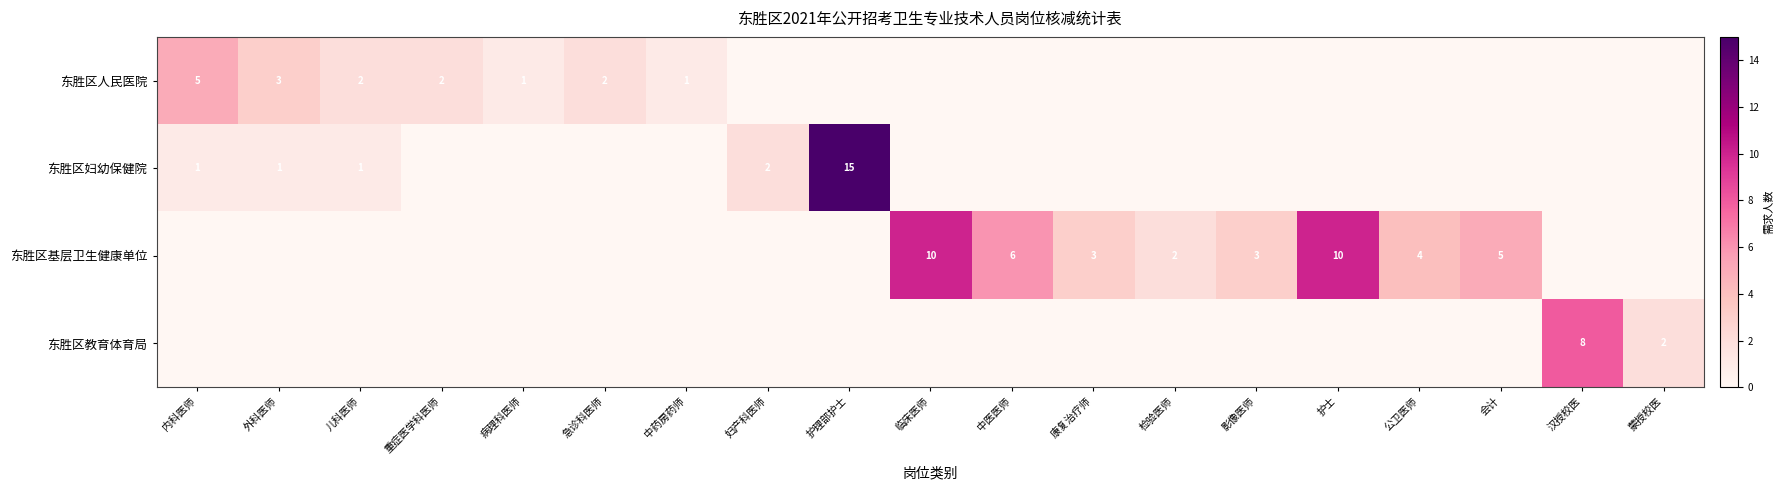

True or false: 东胜区基层卫生健康单位 has a value of 3 at 影像医师.

True